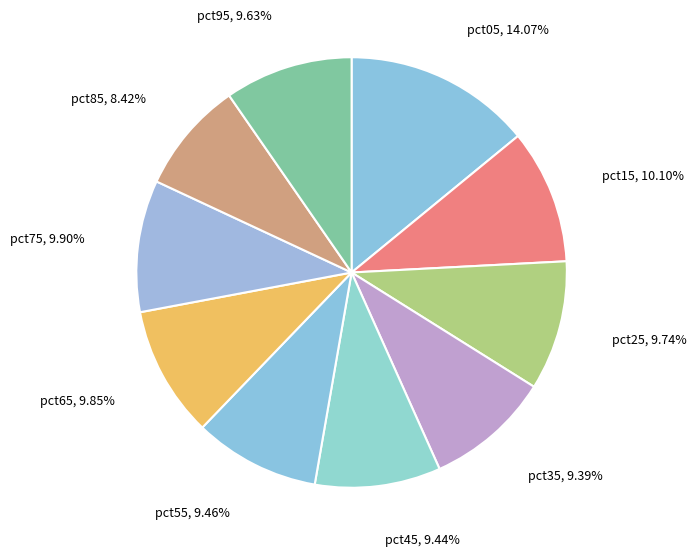

Count the number of slices in the pie.

10